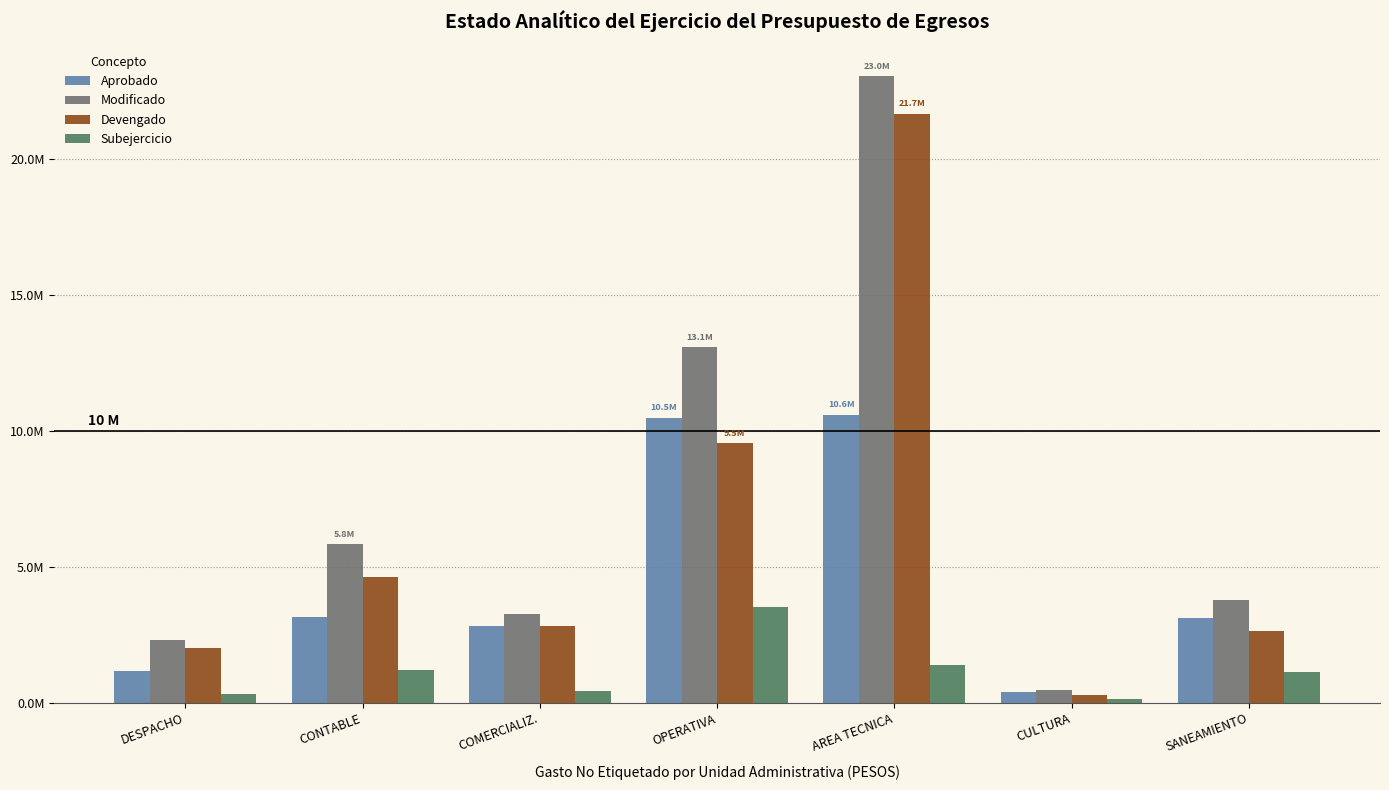

Which series has the largest total across all categories?

Modificado